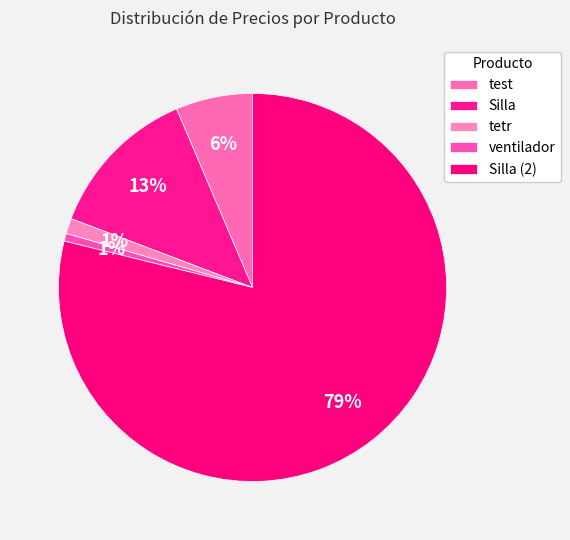

To the nearest percent, what is the average slice percentage?

20%